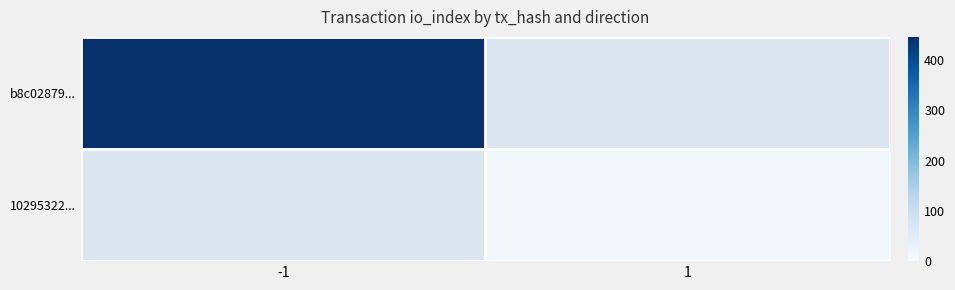

How many series are shown in this chart?

2